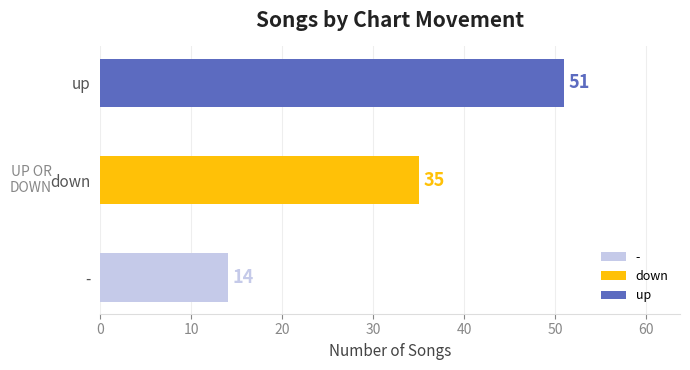

What is the ratio of the value at - to the value at up?

0.3